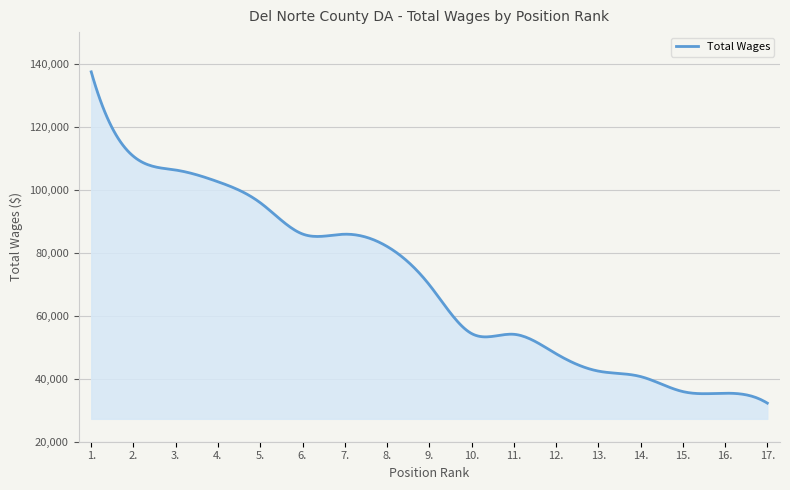

What is the average value?

70742.4